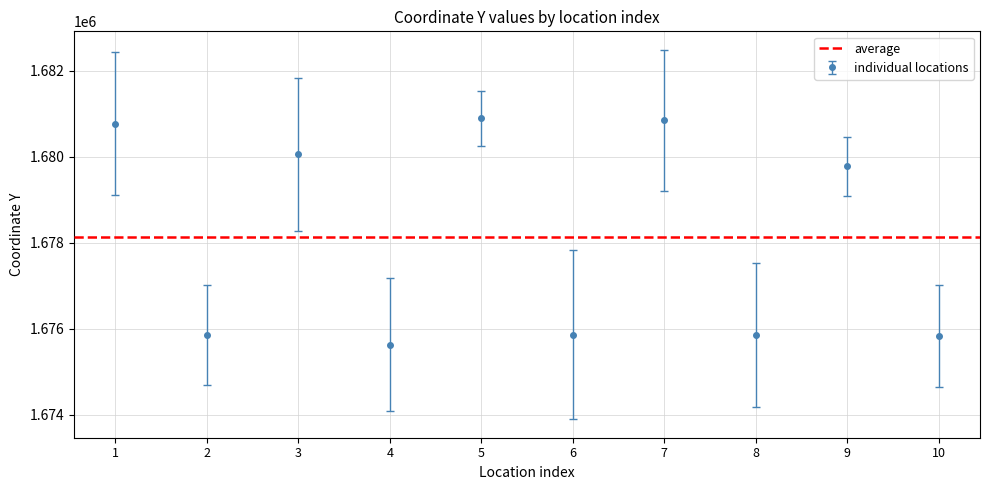

List the labels in order of value, largest first.

5, 7, 1, 3, 9, 2, 6, 8, 10, 4